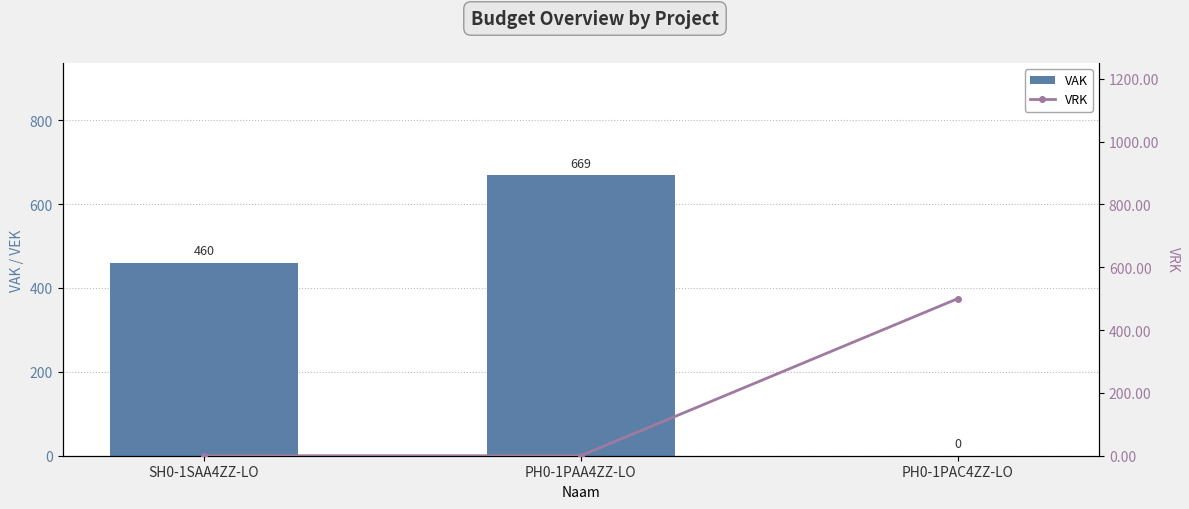

Is it true that VRK equals 301 at PH0-1PAC4ZZ-LO?

False